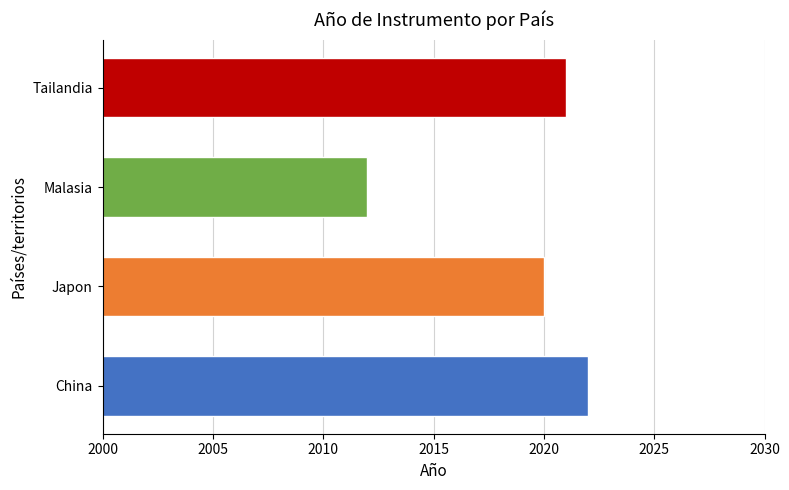

Reading bottom to top, what are all the values shown in this chart?

2022	2020	2012	2021